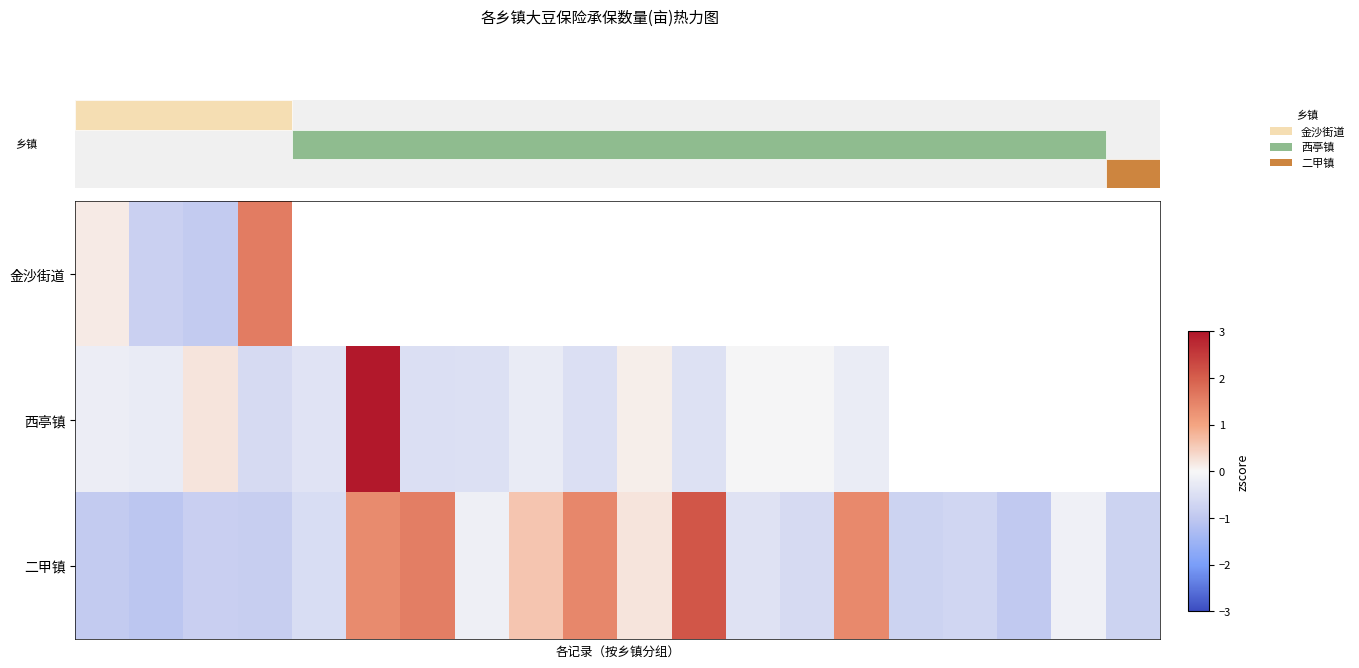

Which series has the widest spread of values?

西亭镇